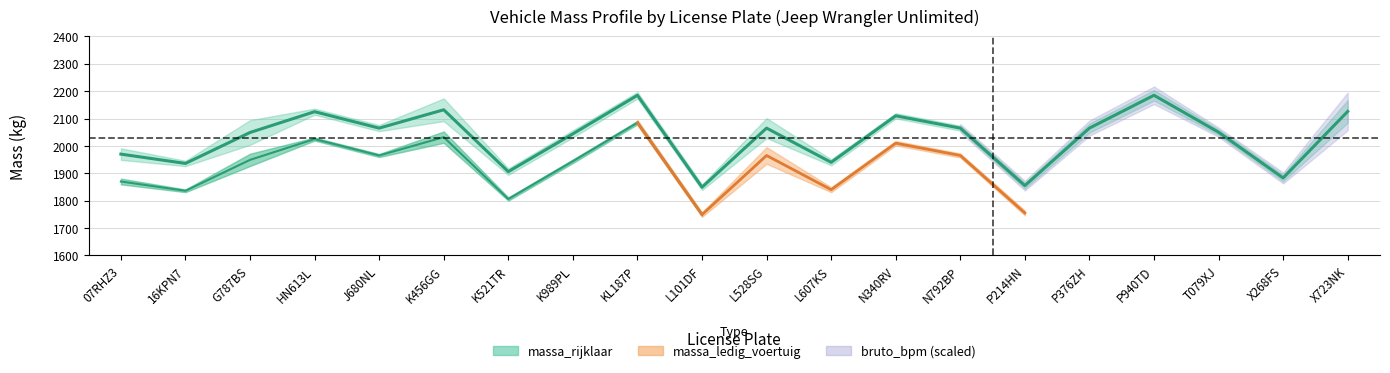

True or false: the data has more than 0 interior local peaks.

True